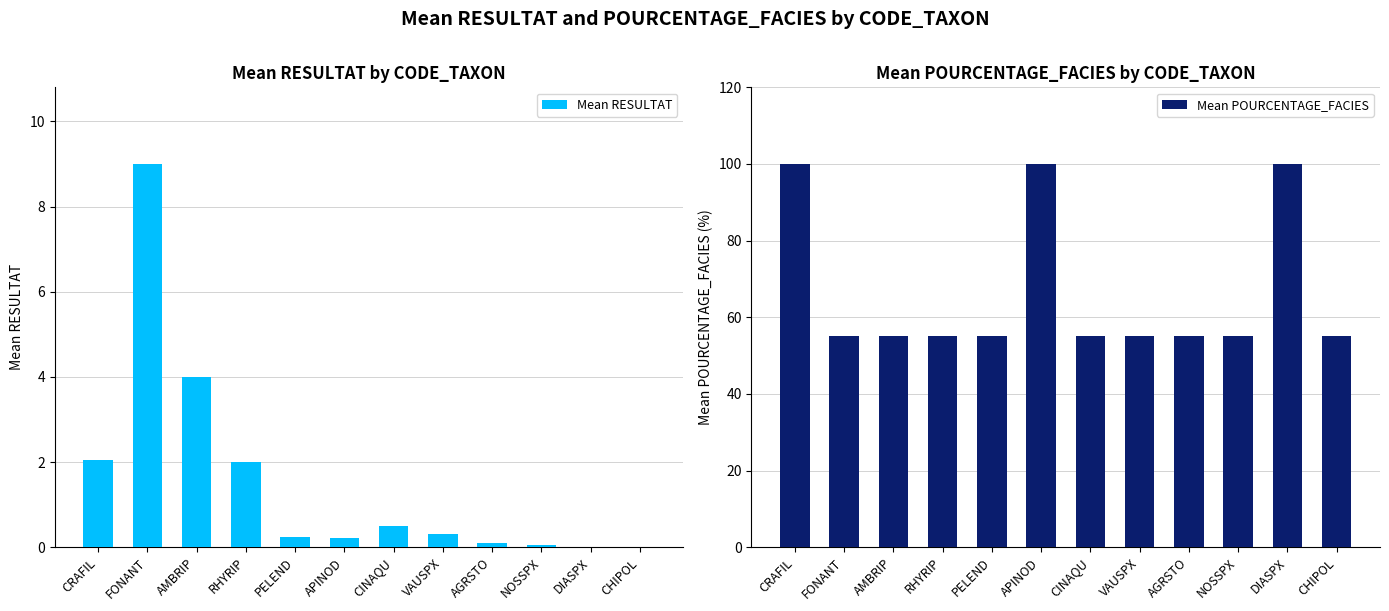

What is the difference between the Mean RESULTAT values at APINOD and DIASPX?

0.2